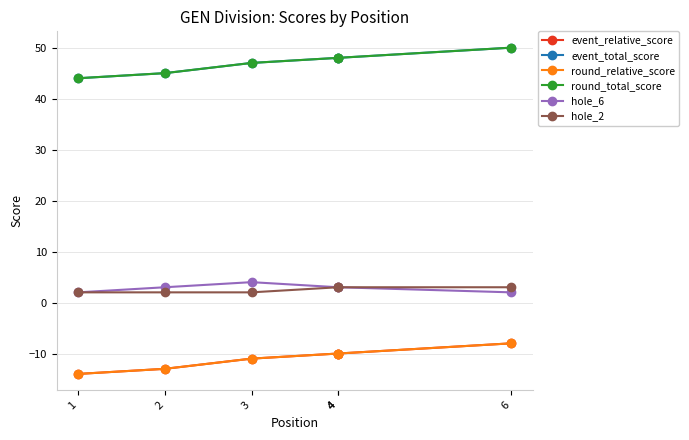

Which label corresponds to the largest value in the chart?

6